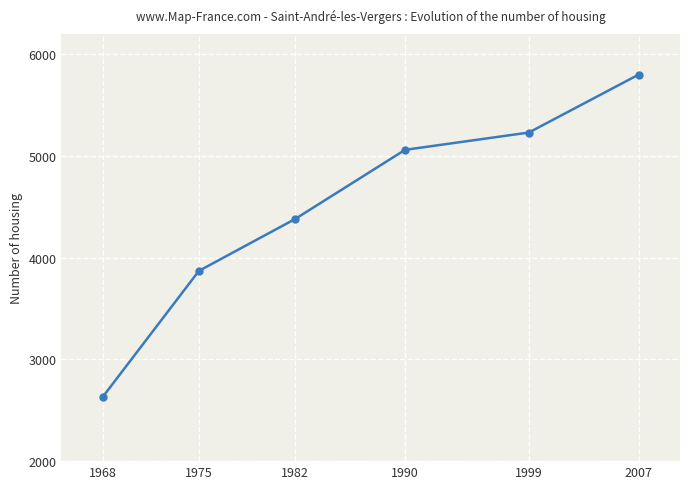

How many distinct data groups are displayed?

1